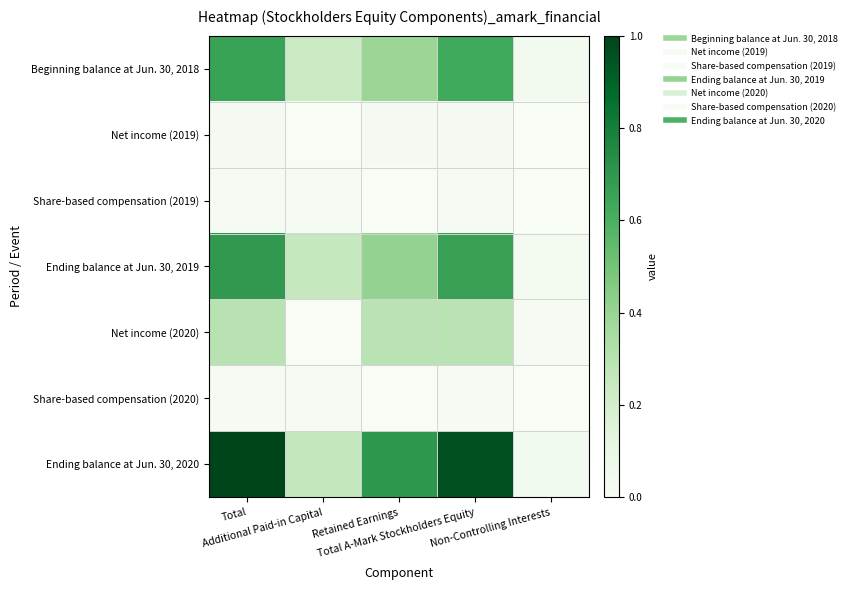

At which category is the sum across all series the highest?

Total